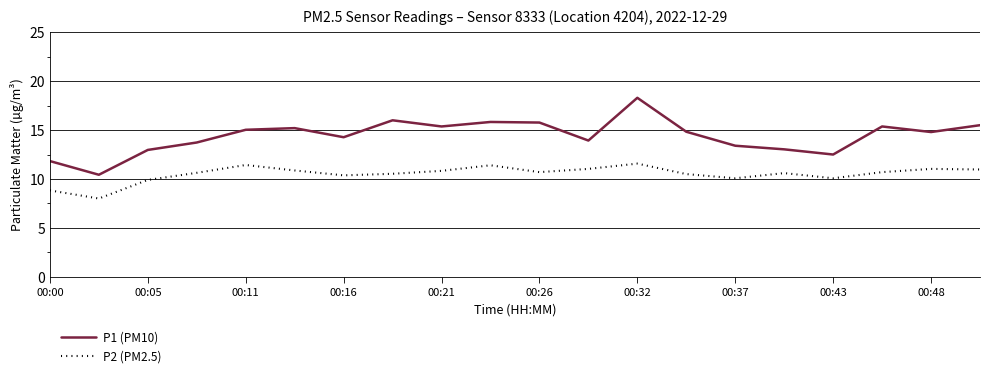

What is the difference between the maximum and second lowest values in the P2 (PM2.5) series?

2.7